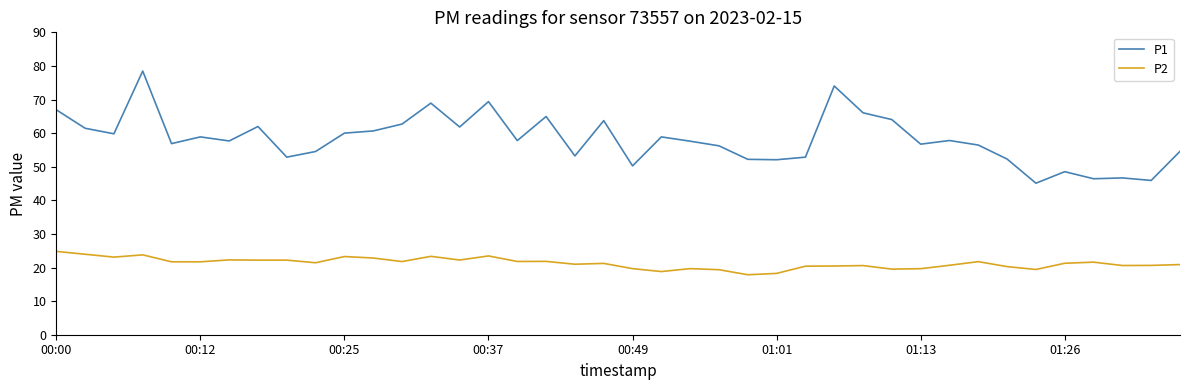

What is the difference between the maximum and minimum values in the P1 series?

33.4